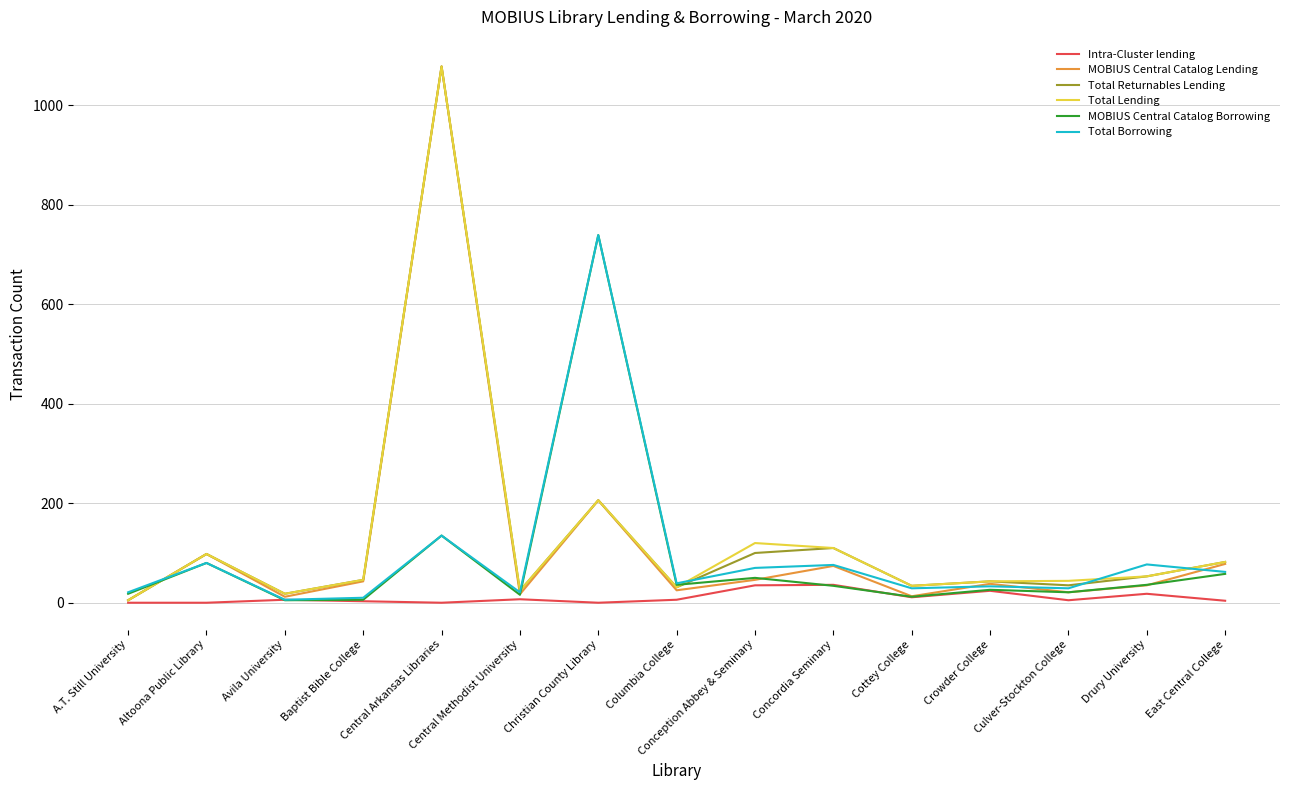

How many lines are shown in the chart?

6